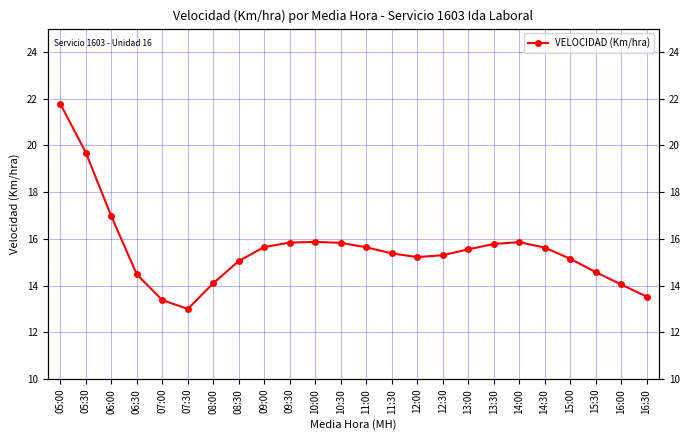

True or false: the data shows 26.6 at 12:30.

False